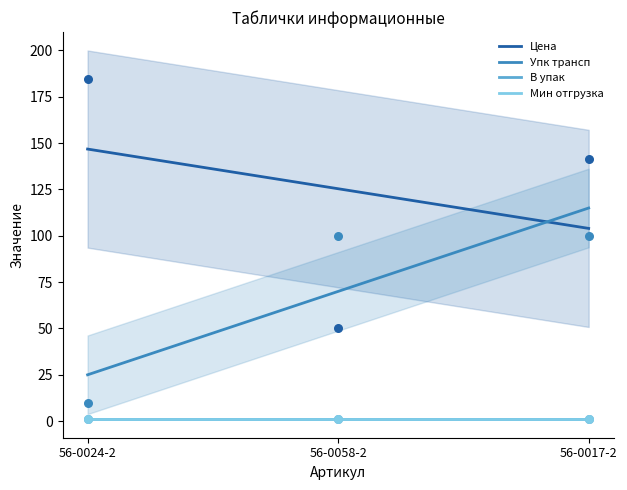

At how many categories does at least one series exceed 9?

3